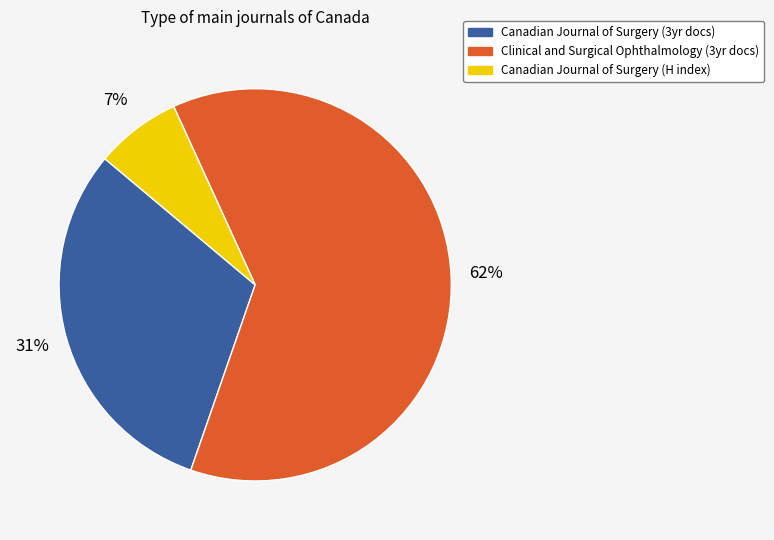

Is it true that Canadian Journal of Surgery (H index) is 18% of the pie?

False